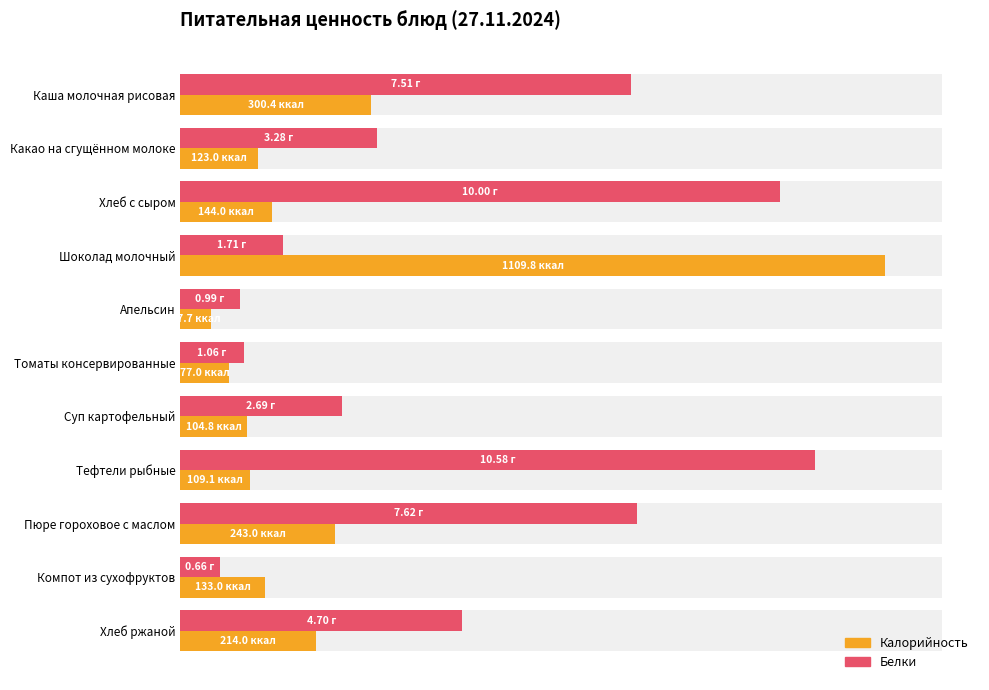

How many bars are there in total?

22